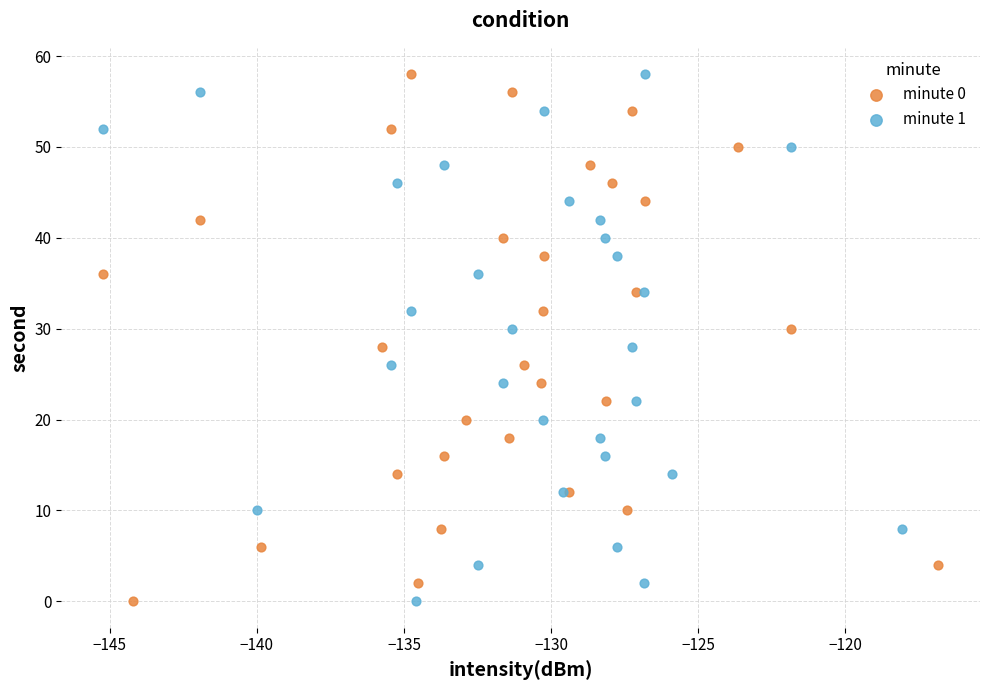

What are all the series names shown in the legend?

minute 0, minute 1